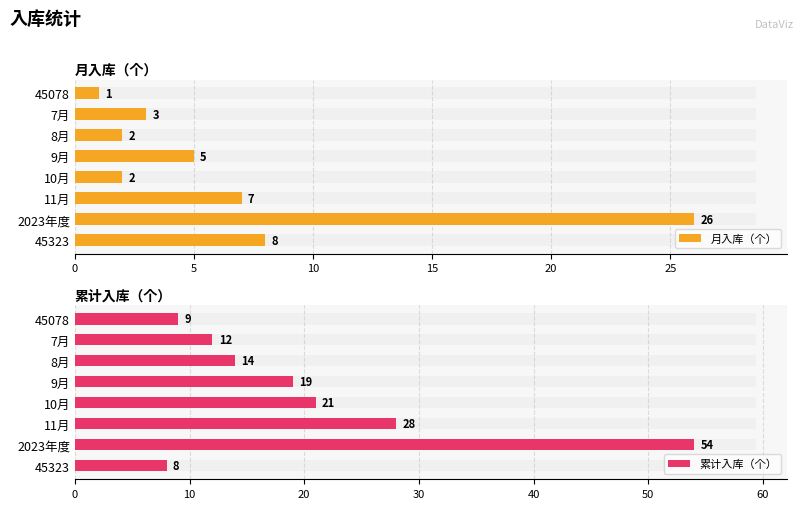

Rank the series at 11月 from highest to lowest value.

累计入库（个）, 月入库（个）